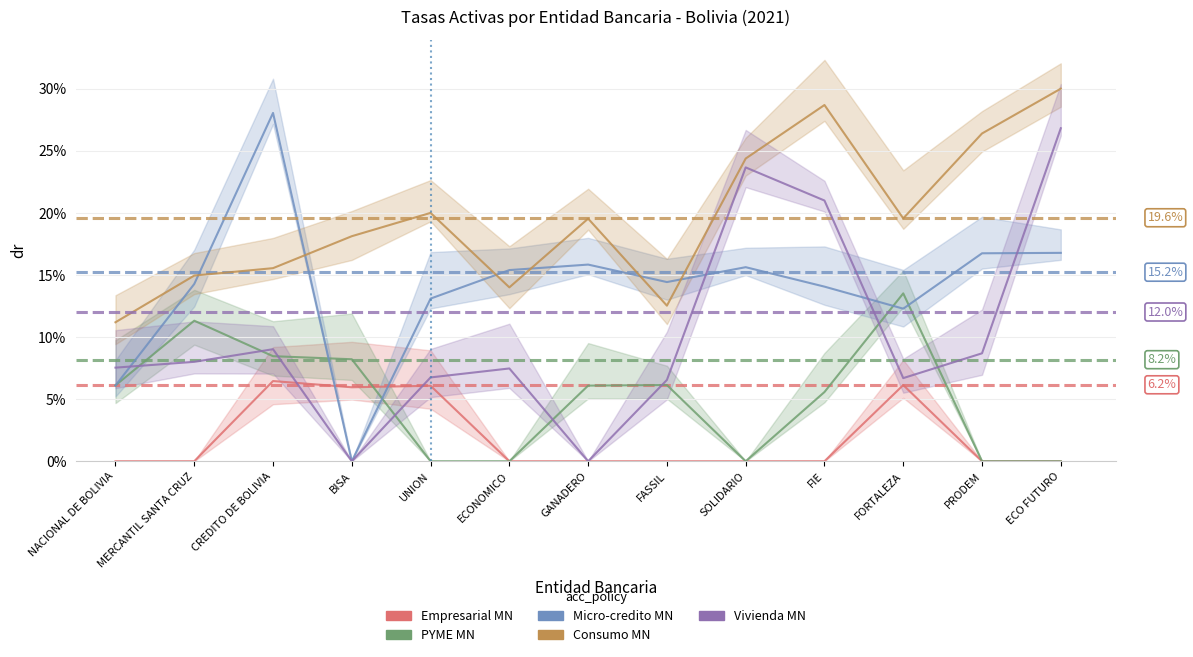

How many interior local valleys does the Micro-credito MN series have?

3